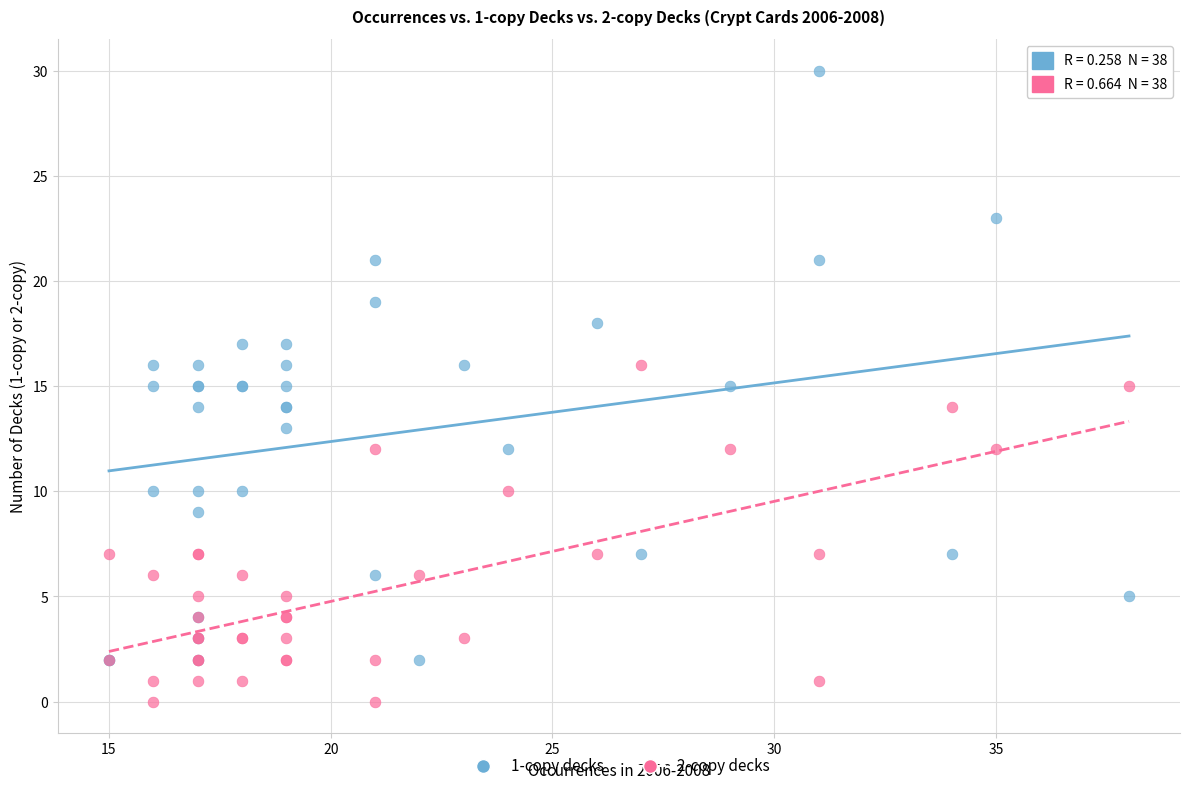

Which series has the widest spread of Y values?

1-copy decks